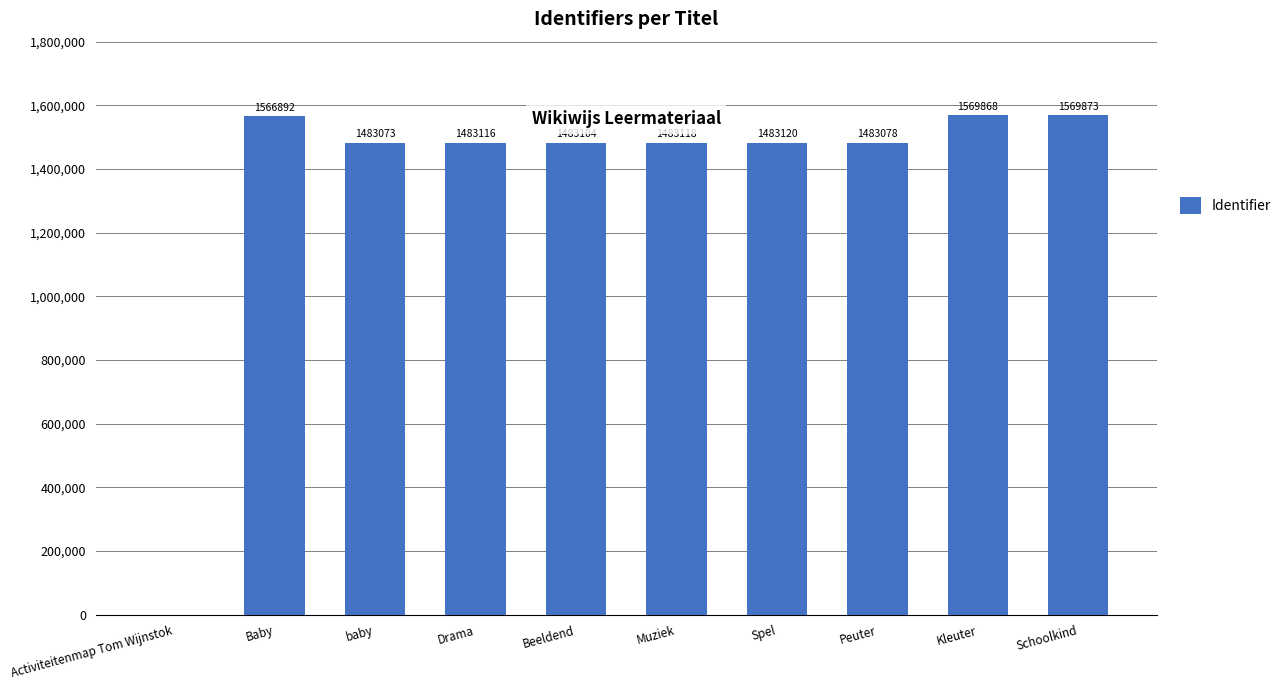

At which label does the data first exceed 1483118?

Baby